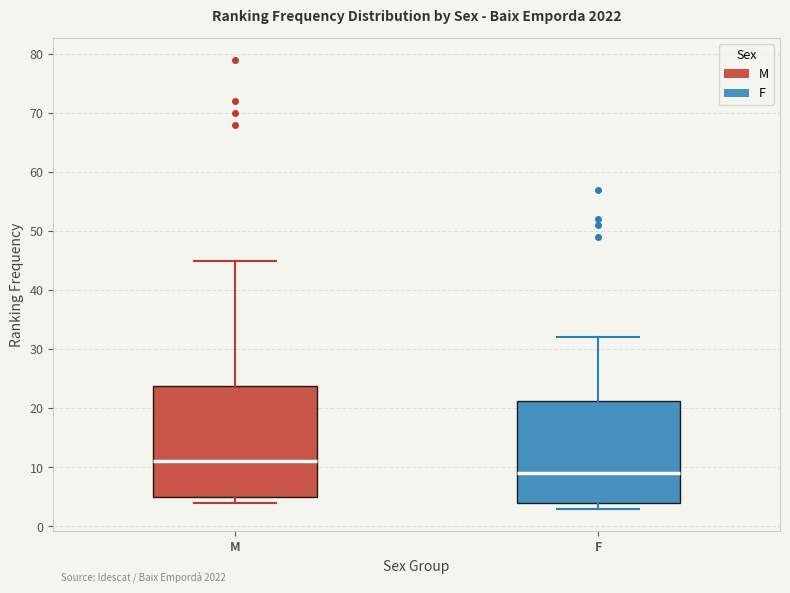

Reading left to right, transcribe this box plot: for each box, give where its median line is, the range the box spans, and where its two whiskers end, as read against the y-axis. The values are not printed on the chart, so give them approximately, as read against the axis.

M: median 11, box 5 to 24, whiskers 4 to 45
F: median 9, box 4 to 21, whiskers 3 to 32